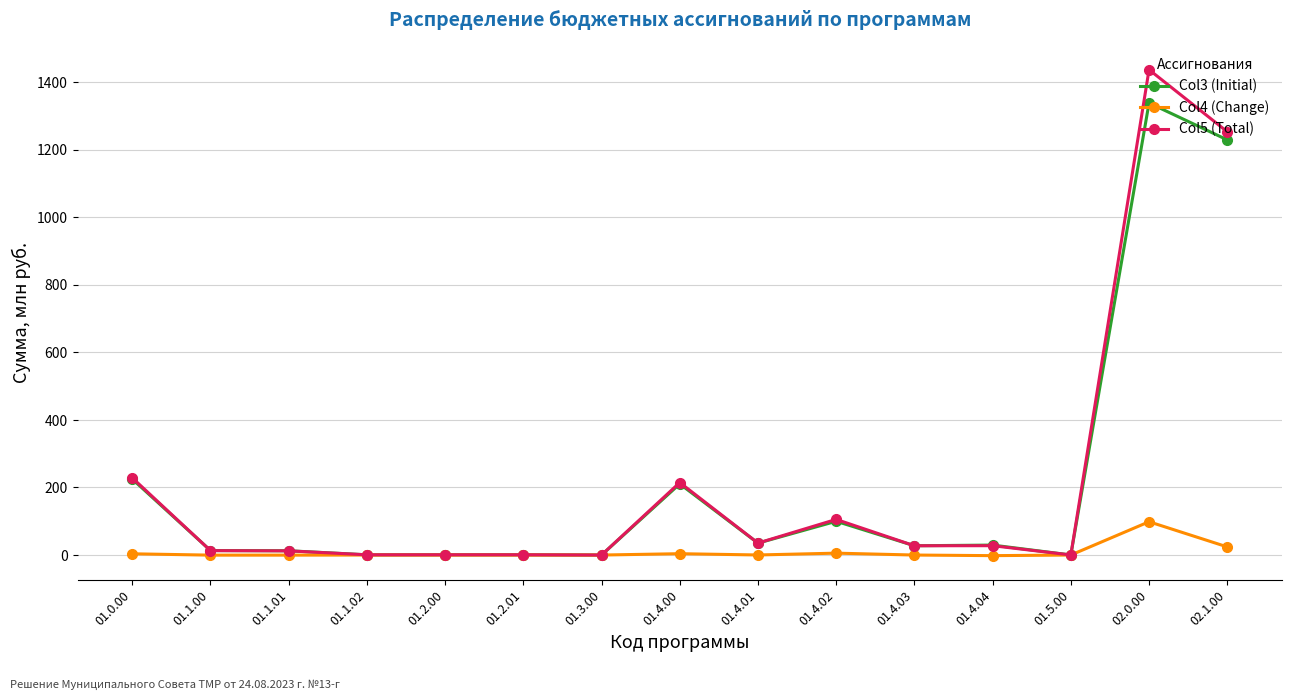

What is the greatest value displayed?

1437.2